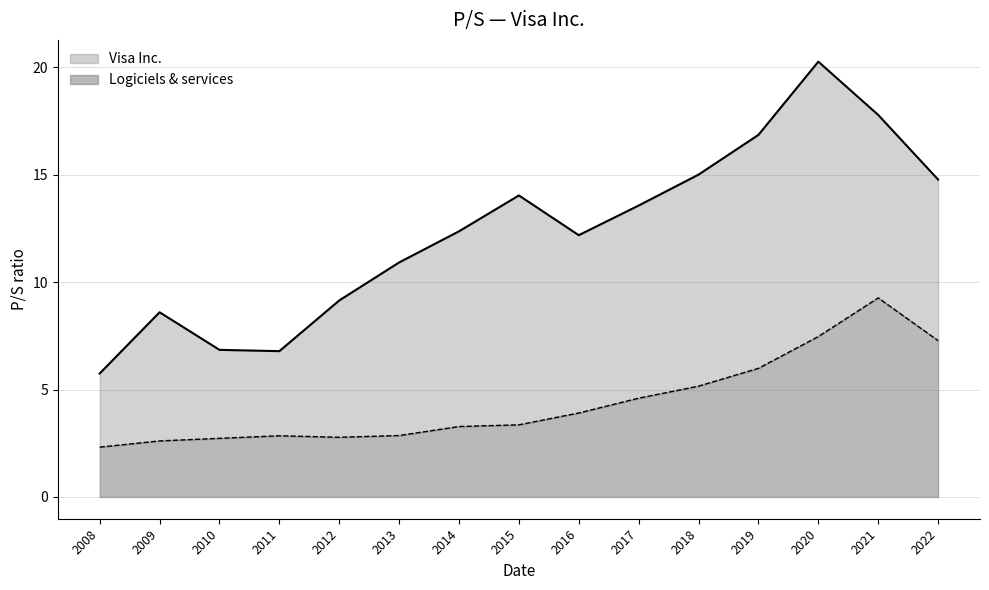

What is the value of the Visa Inc. point at the 15th from the left?

14.8